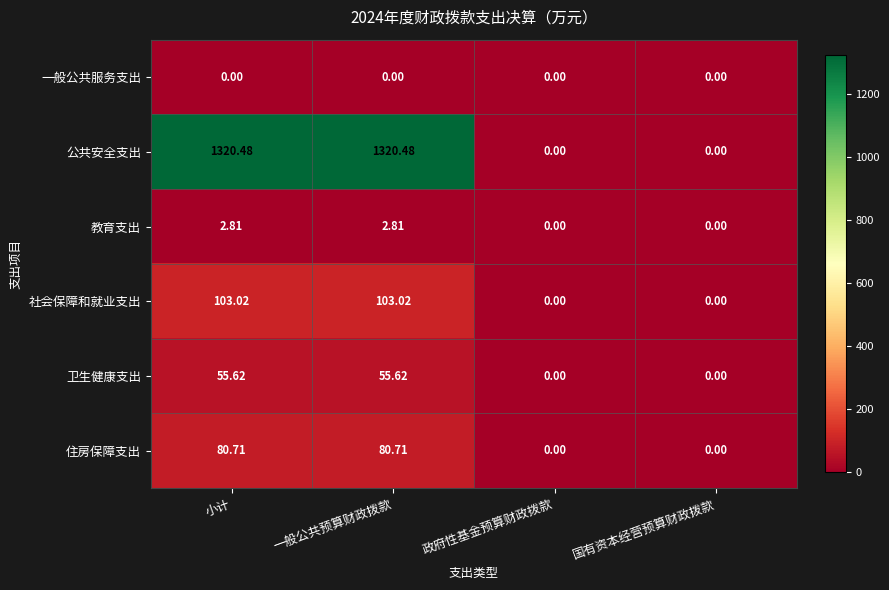

Which series has the largest total across all categories?

公共安全支出